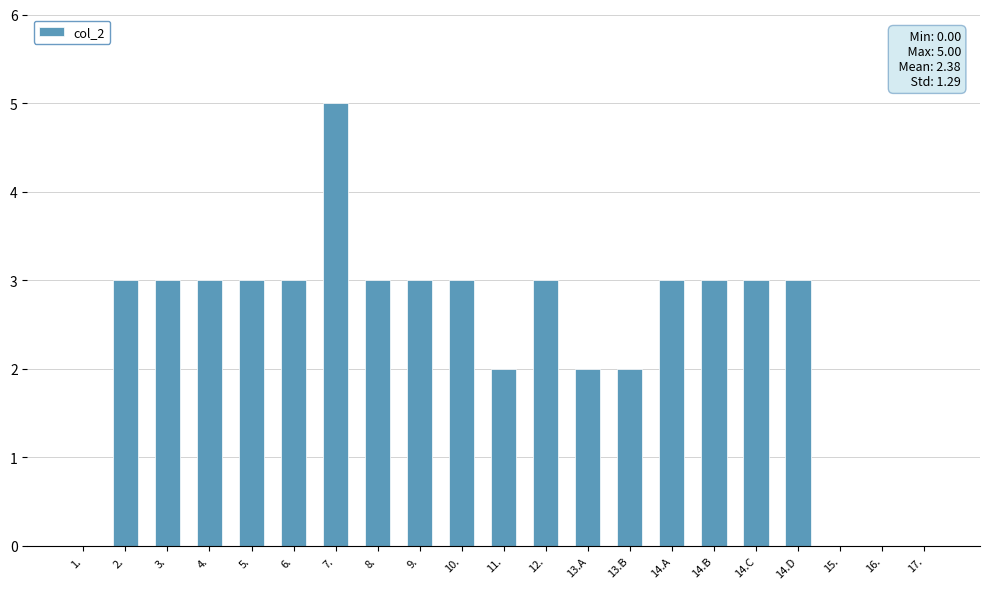

True or false: the data shows 3 at 14.C.

True